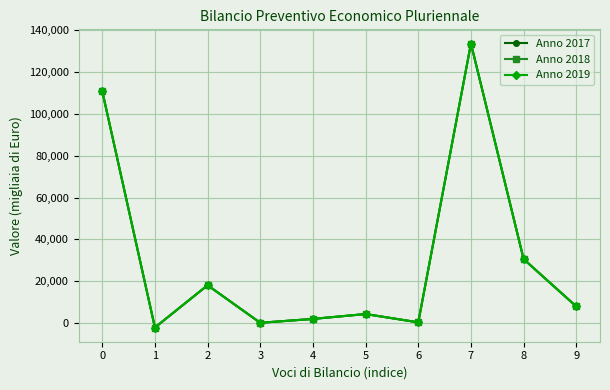

True or false: Anno 2018 and Anno 2017 cross at least once.

False